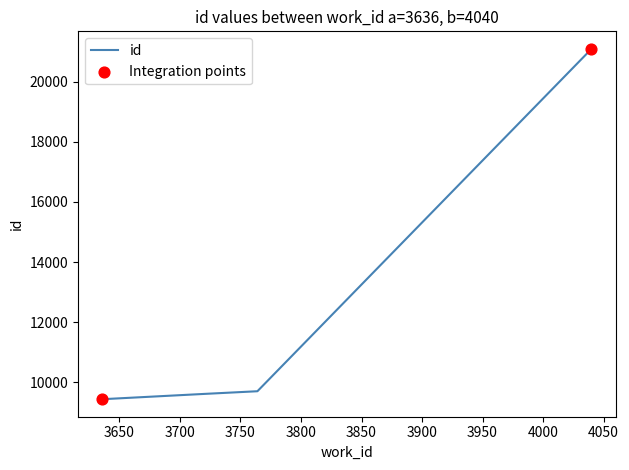

Approximately how many times larger is the value at 3636 compared to 3764?

1.0